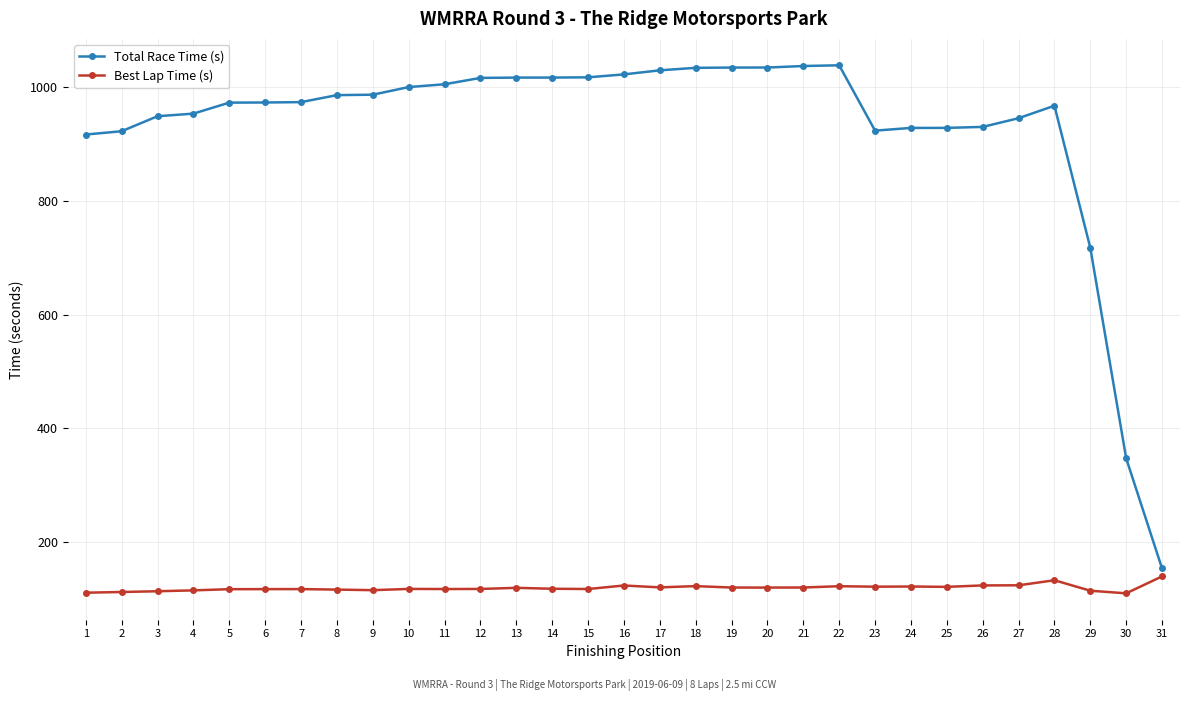

What is the minimum value for Best Lap Time (s)?

110.5